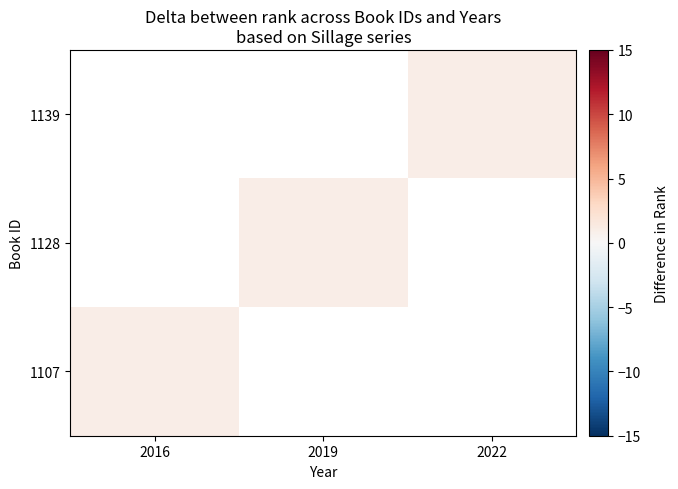

At which label does 1107 reach its peak?

2016